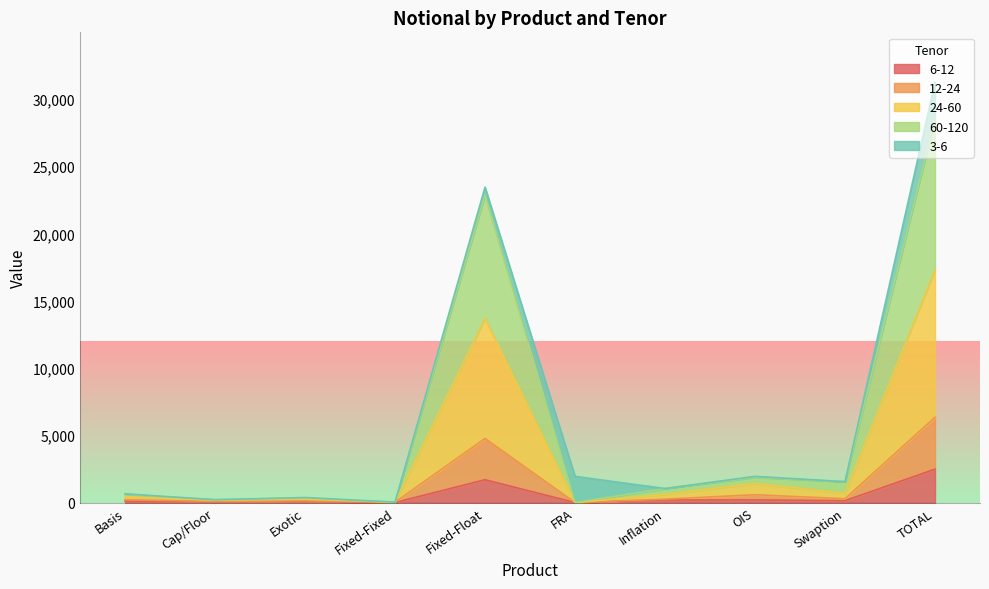

What is the total value across all series at TOTAL?

31194